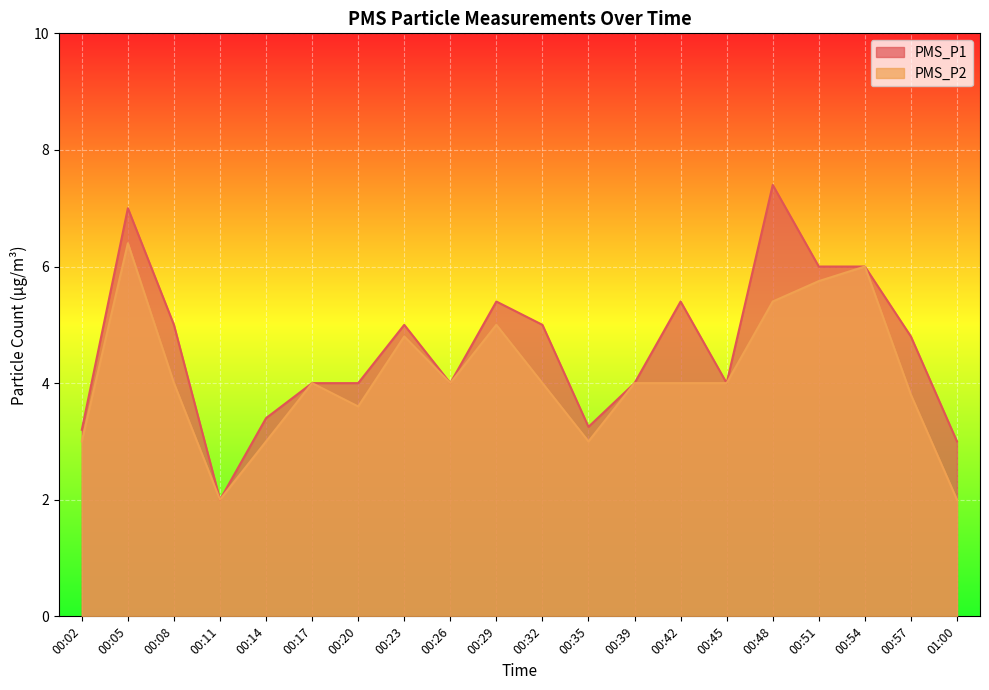

Reading left to right, transcribe all the data shown in this chart.

PMS_P1: 00:02=3.2	00:05=7.0	00:08=5.0	00:11=2.0	00:14=3.4	00:17=4.0	00:20=4.0	00:23=5.0	00:26=4.0	00:29=5.4	00:32=5.0	00:35=3.2	00:39=4.0	00:42=5.4	00:45=4.0	00:48=7.4	00:51=6.0	00:54=6.0	00:57=4.8	01:00=3.0
PMS_P2: 00:02=3.0	00:05=6.4	00:08=4.0	00:11=2.0	00:14=3.0	00:17=4.0	00:20=3.6	00:23=4.8	00:26=4.0	00:29=5.0	00:32=4.0	00:35=3.0	00:39=4.0	00:42=4.0	00:45=4.0	00:48=5.4	00:51=5.8	00:54=6.0	00:57=3.8	01:00=2.0